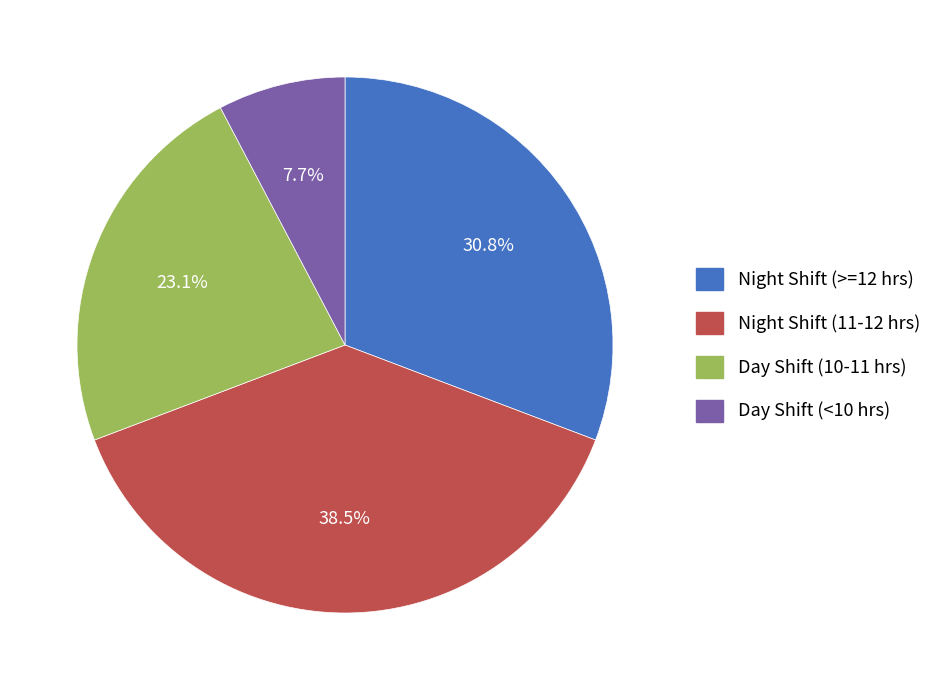

What is the smallest slice in the pie chart?

Day Shift (<10 hrs)